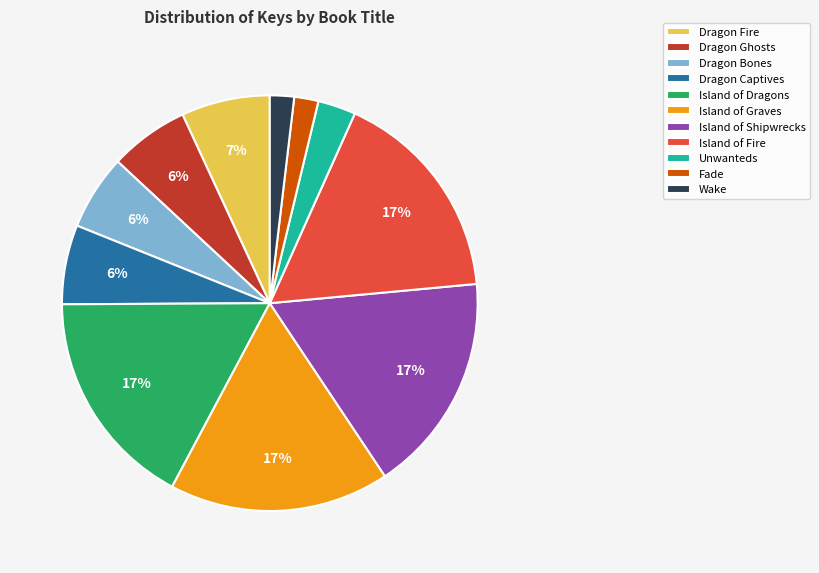

The Dragon Fire slice represents 21% of the pie. True or false?

False